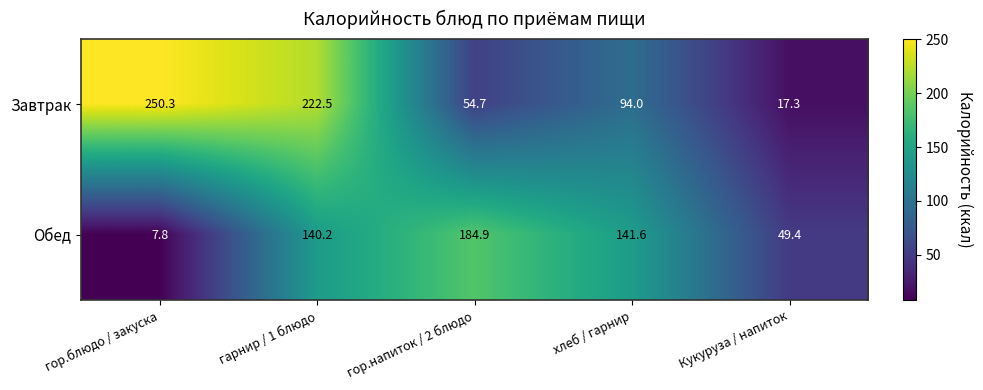

List the series in order of their peak value, lowest first.

Обед, Завтрак